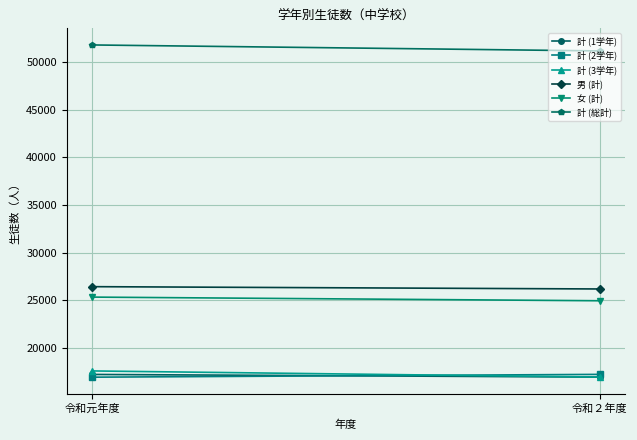

Reading right to left, what are all the values shown in this chart?

計 (1学年): 16960	17238
計 (2学年): 17245	16950
計 (3学年): 16962	17606
男 (計): 26202	26444
女 (計): 24965	25350
計 (総計): 51167	51794